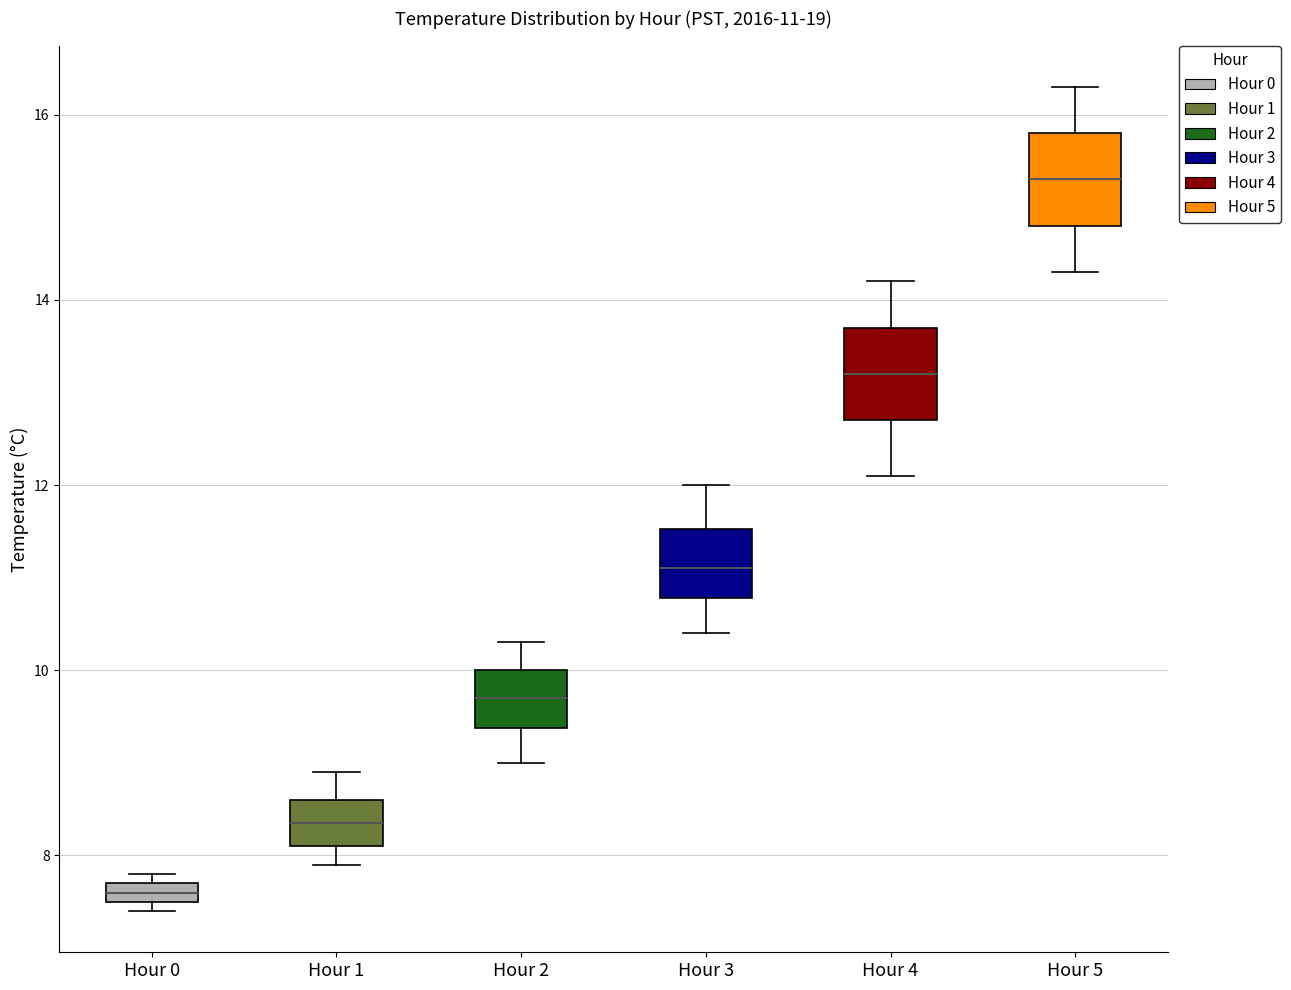

Which box's median line is the lowest?

Hour 0